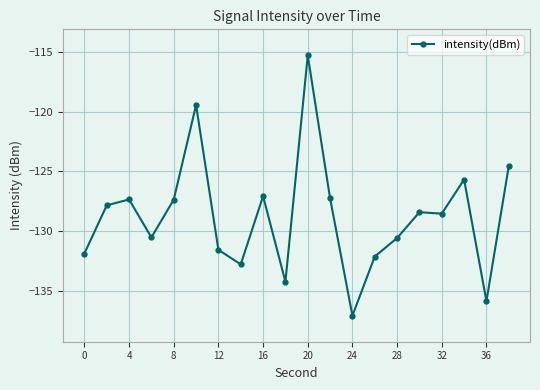

How many categories are shown in the chart?

20